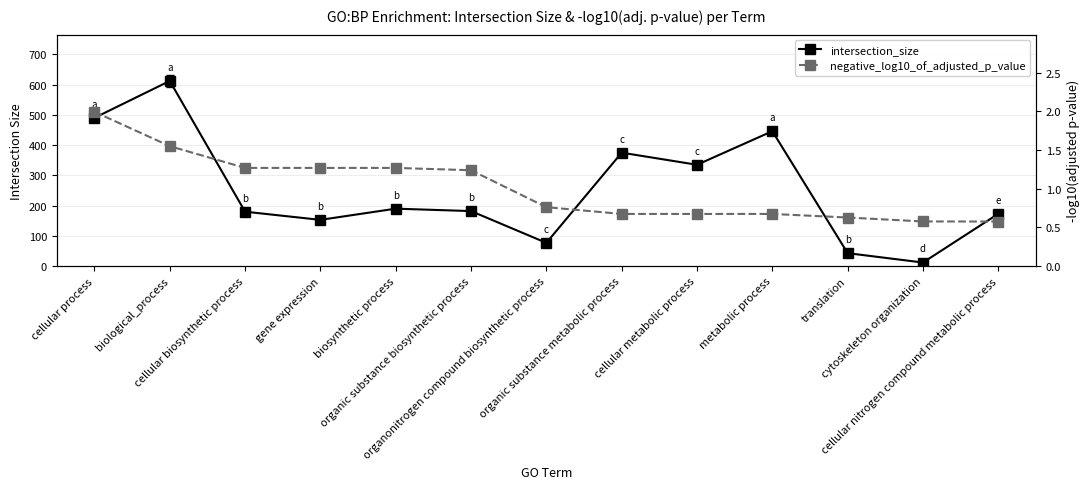

Which has a higher value, metabolic process or translation?

metabolic process